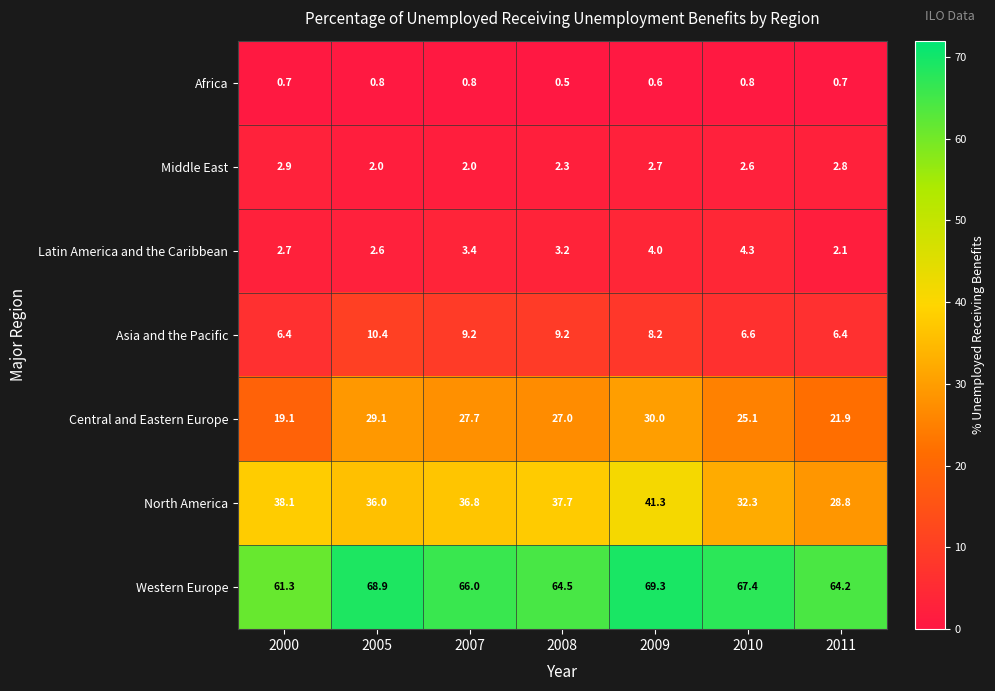

True or false: Latin America and the Caribbean has a value of 0.7 at 2008.

False